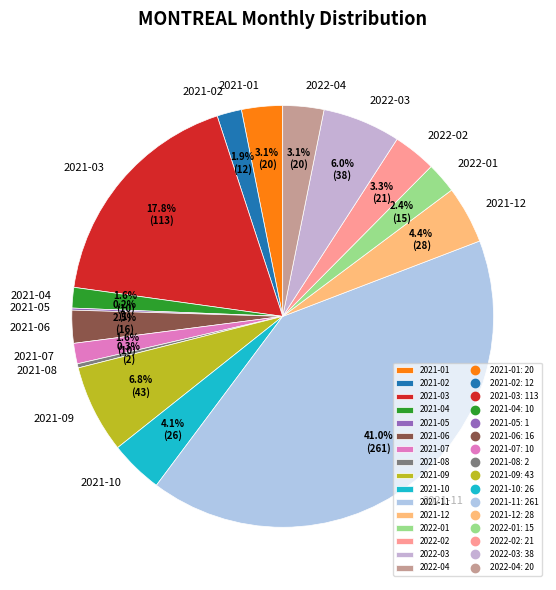

Is 2021-06 the majority of the pie?

No